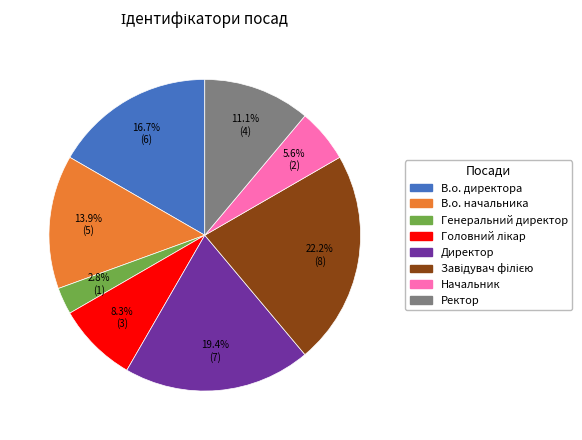

Between В.о. директора and В.о. начальника, which is larger?

В.о. директора